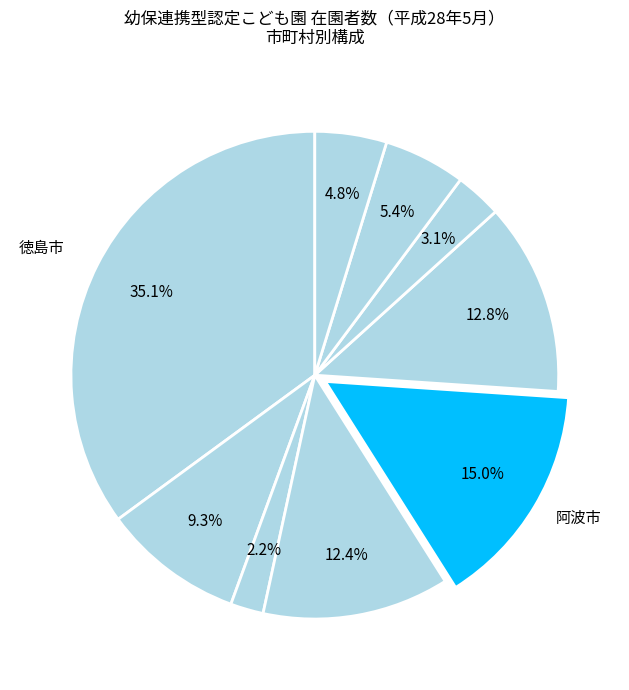

How many segments does this pie chart have?

9